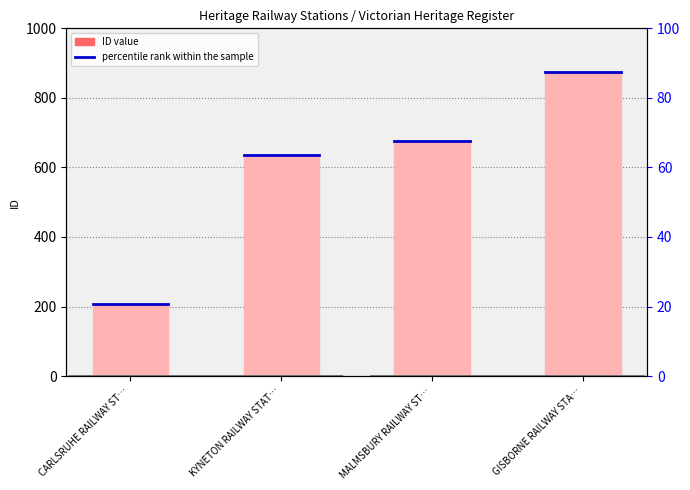

How many data points does each series have?

4